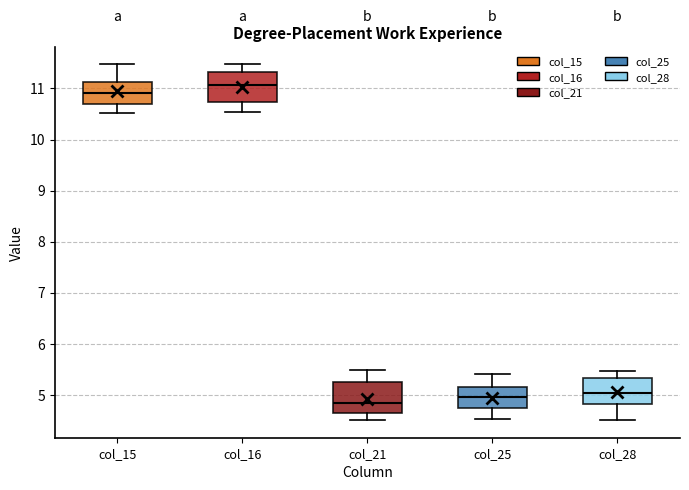

Reading left to right, read every box against the y-axis: the position of its median line, the range the box covers, and the ends of its whiskers. The values are not printed on the chart, so give them approximately, as read against the axis.

col_15: median 10.9, box 10.7 to 11.1, whiskers 10.5 to 11.5
col_16: median 11.1, box 10.7 to 11.3, whiskers 10.5 to 11.5
col_21: median 4.8, box 4.6 to 5.2, whiskers 4.5 to 5.5
col_25: median 4.9, box 4.7 to 5.2, whiskers 4.5 to 5.4
col_28: median 5.0, box 4.8 to 5.3, whiskers 4.5 to 5.5